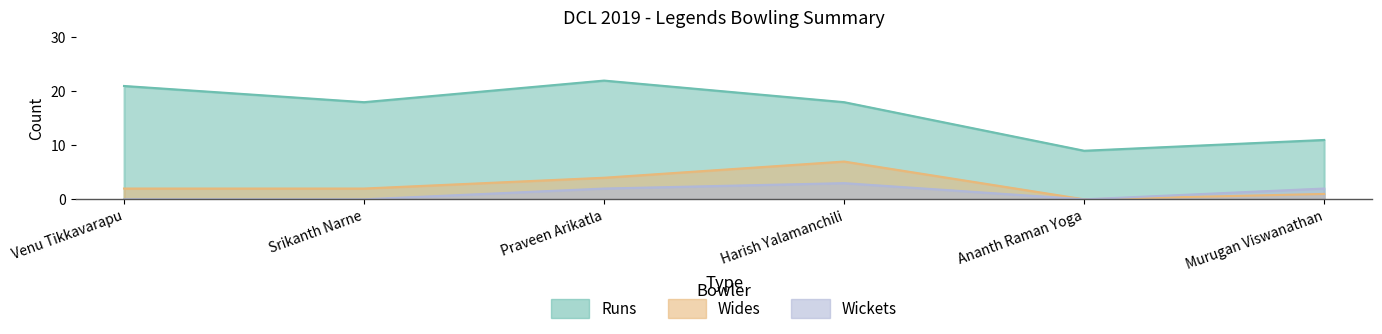

What position from the right is Venu Tikkavarapu?

6